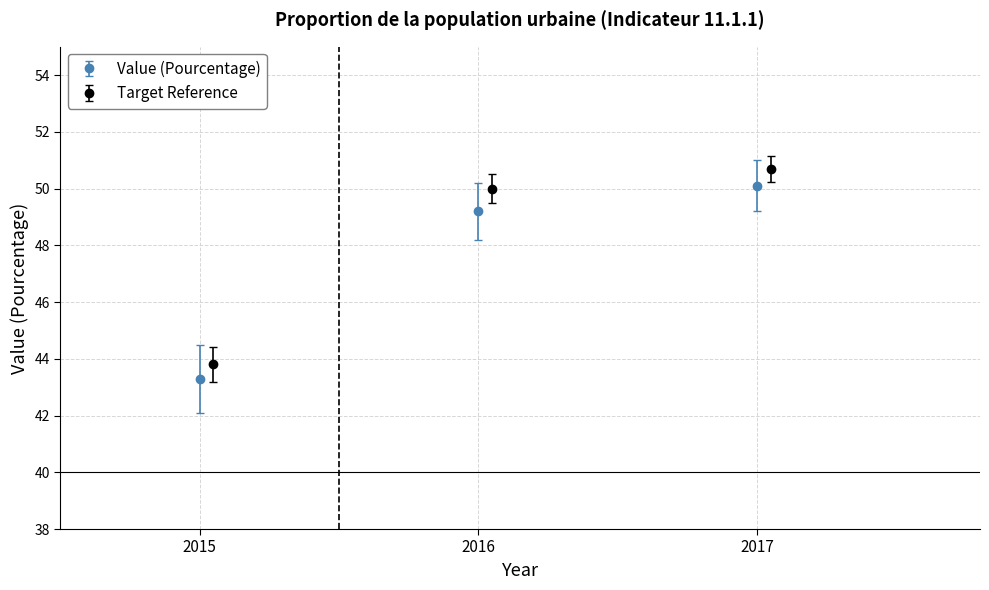

How many lines are shown in the chart?

1